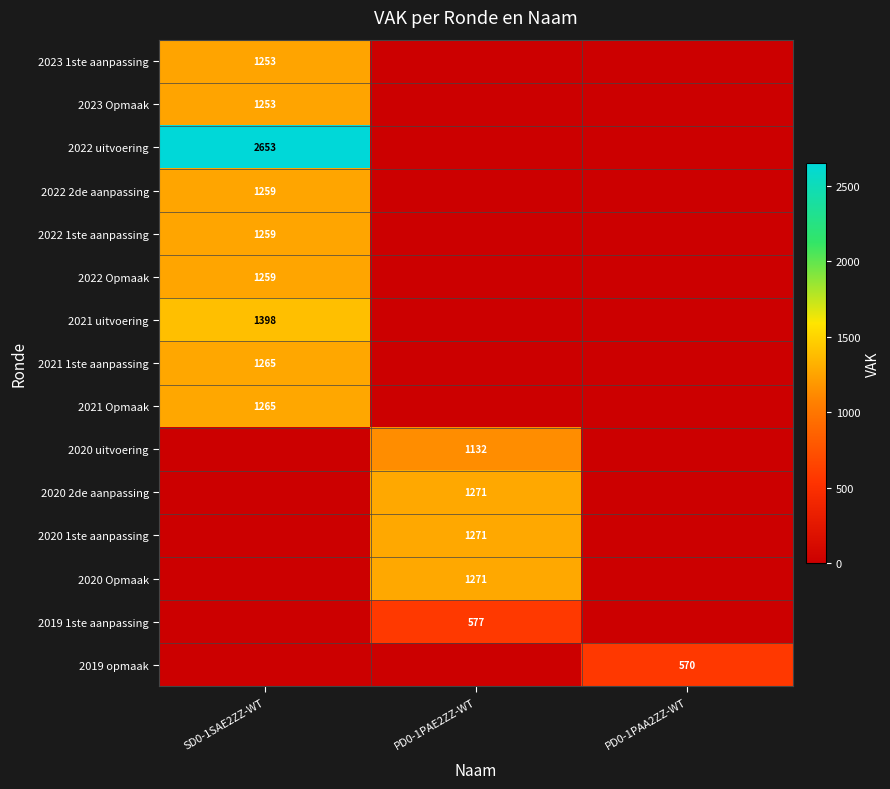

The value of 2022 Opmaak at SD0-1SAE2ZZ-WT is 1259. True or false?

True